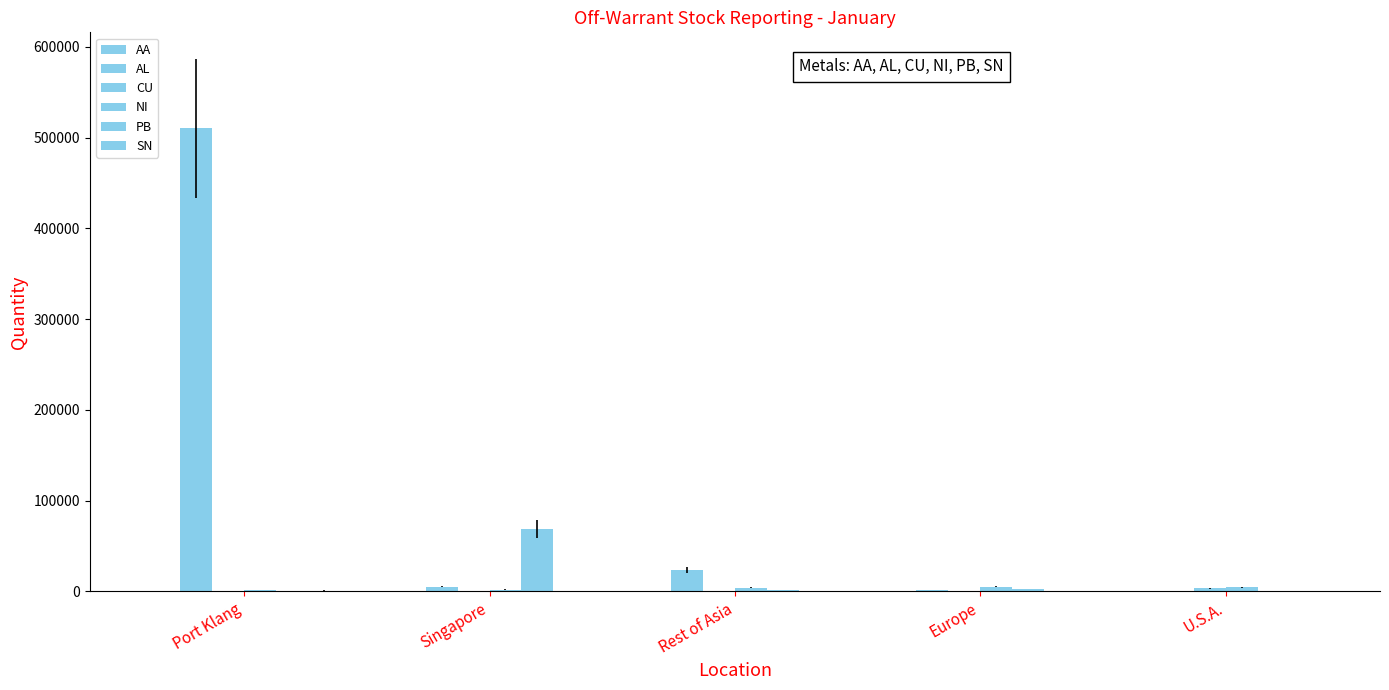

Where is CU nearest to the value 1818?

Rest of Asia